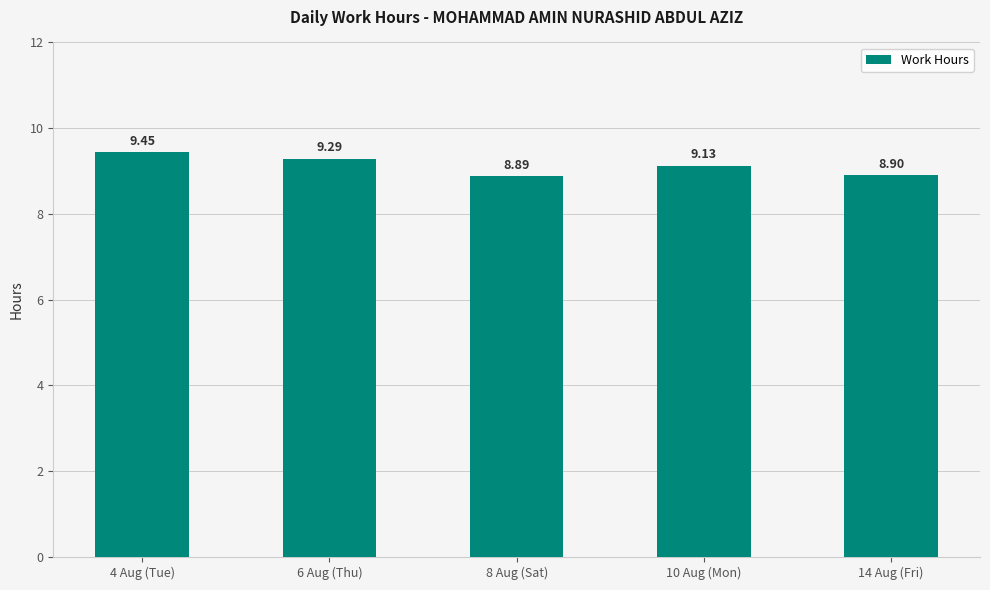

What is the minimum value shown in the chart?

8.9